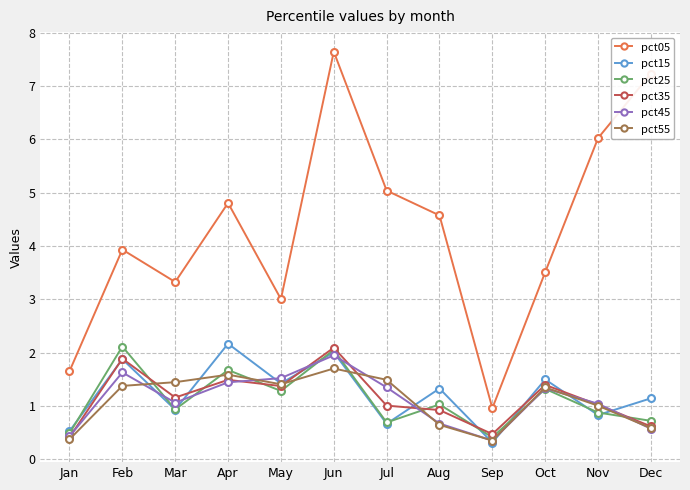

Where is pct55 nearest to the value 1?

Nov